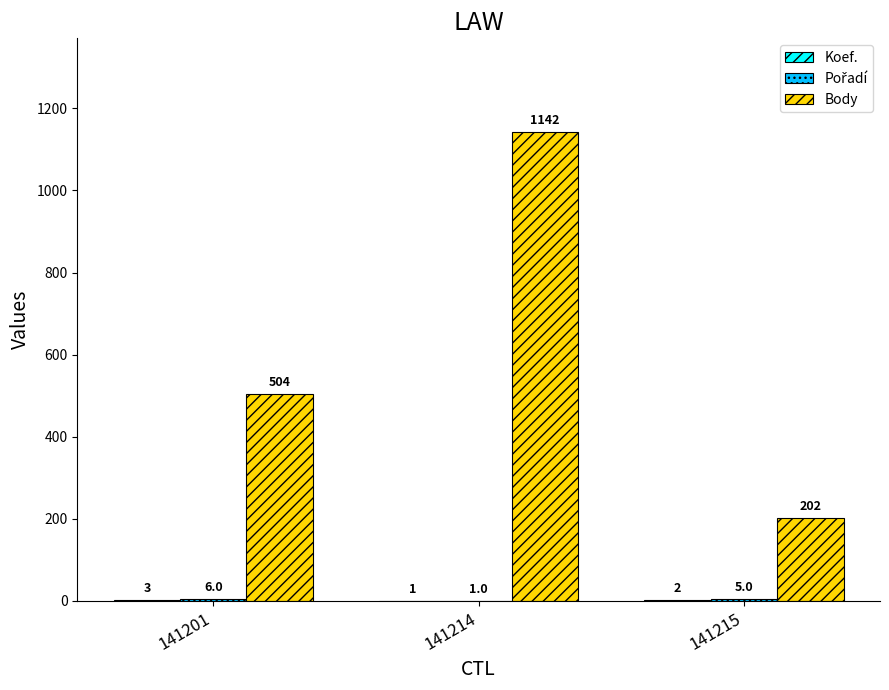

The value of Body at 141214 is 647. True or false?

False